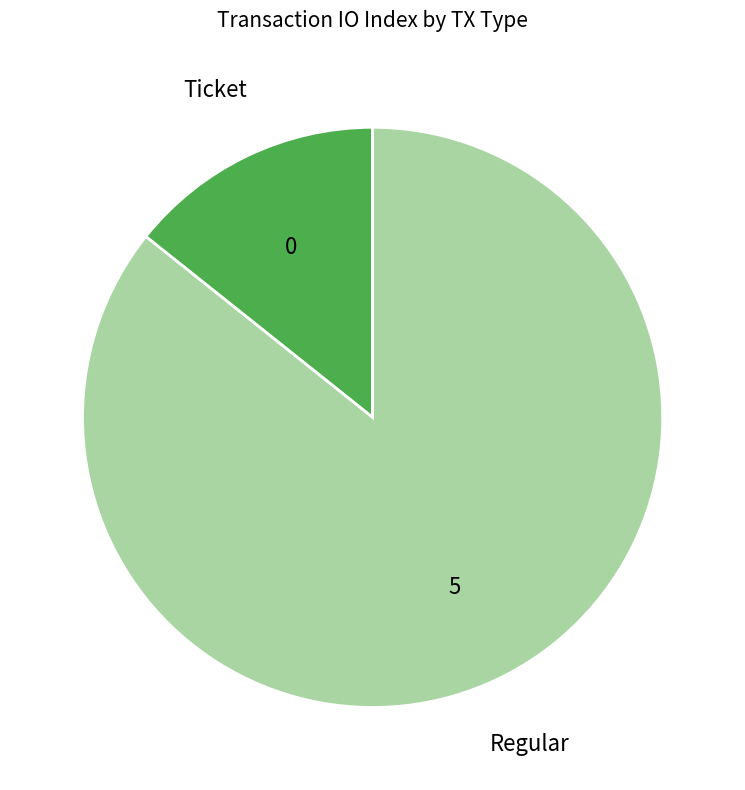

How many segments does this pie chart have?

2